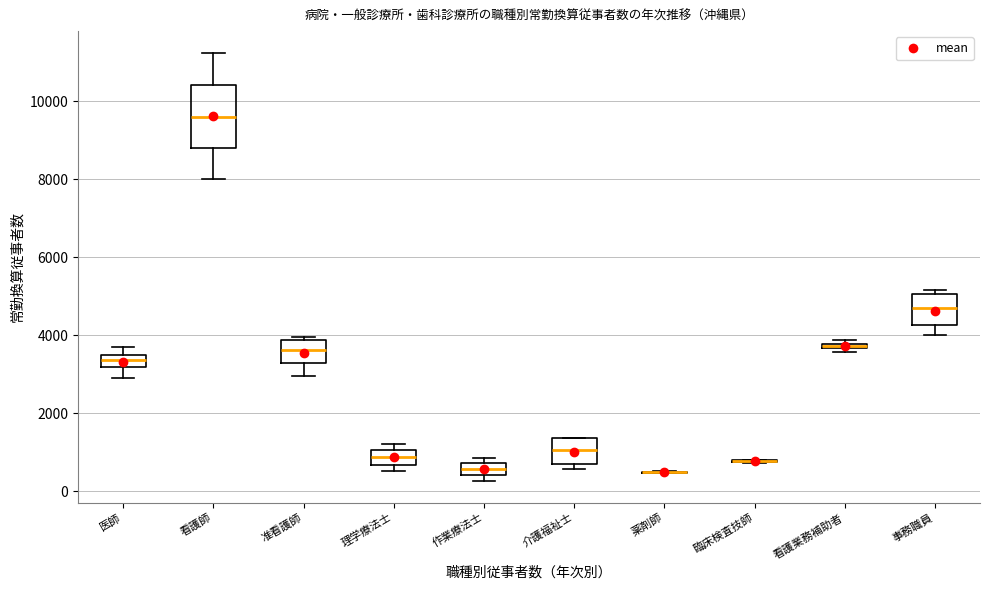

Which box is the tallest, from its lower edge to its upper edge?

看護師